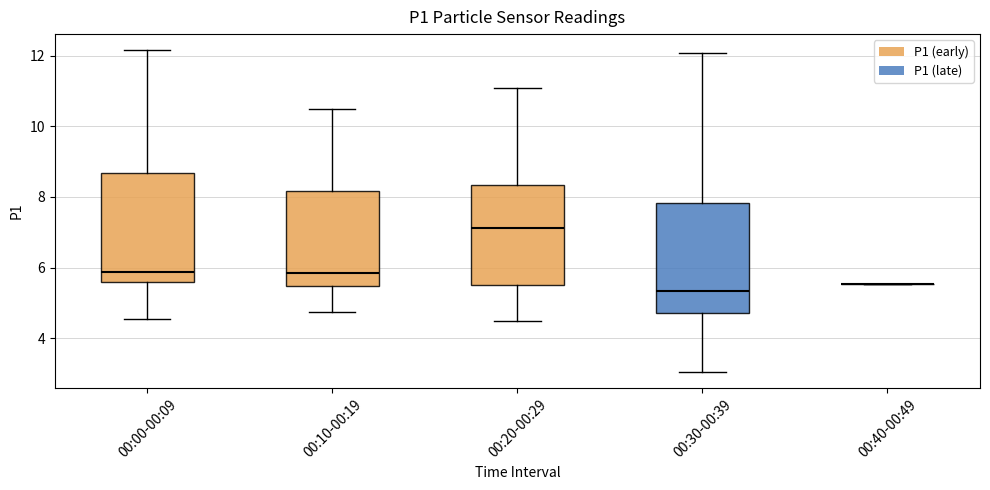

Reading left to right, transcribe this box plot: for each box, give where its median line is, the range the box spans, and where its two whiskers end, as read against the y-axis. The values are not printed on the chart, so give them approximately, as read against the axis.

00:00-00:09: median 5.8, box 5.6 to 8.6, whiskers 4.6 to 12.2
00:10-00:19: median 5.8, box 5.4 to 8.2, whiskers 4.8 to 10.6
00:20-00:29: median 7.2, box 5.6 to 8.4, whiskers 4.6 to 11.0
00:30-00:39: median 5.4, box 4.8 to 7.8, whiskers 3.0 to 12.0
00:40-00:49: box collapsed to a line at 5.6, whiskers 5.6 to 5.6